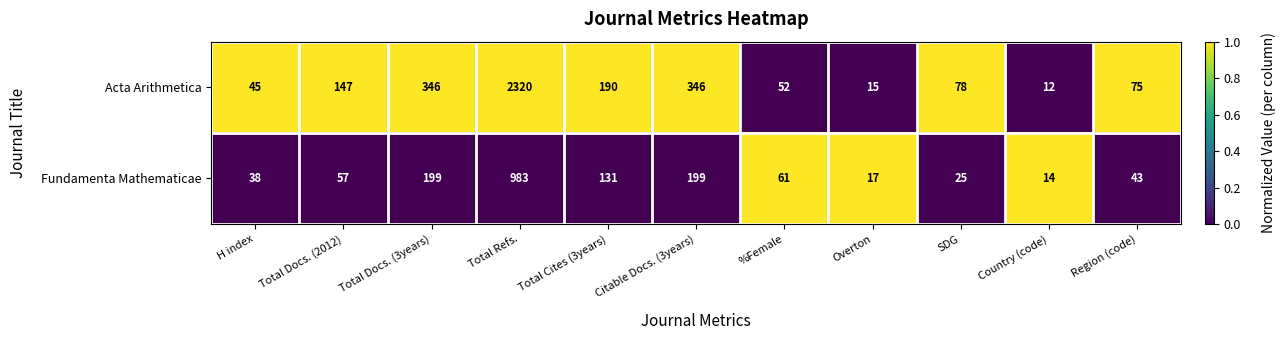

What is the spread (max minus min) of values at Total Cites (3years)?

59